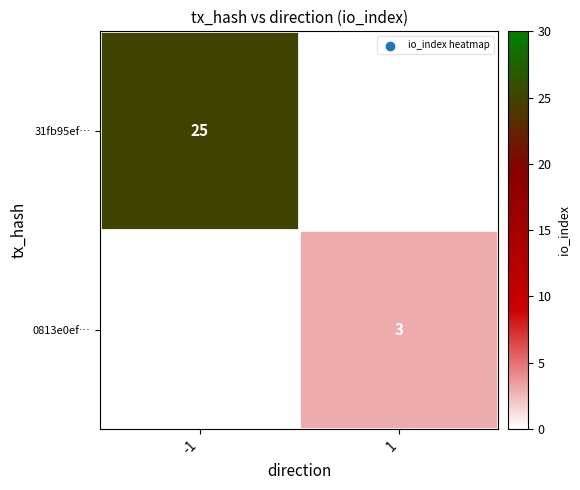

What is the total value across all series at -1?

25